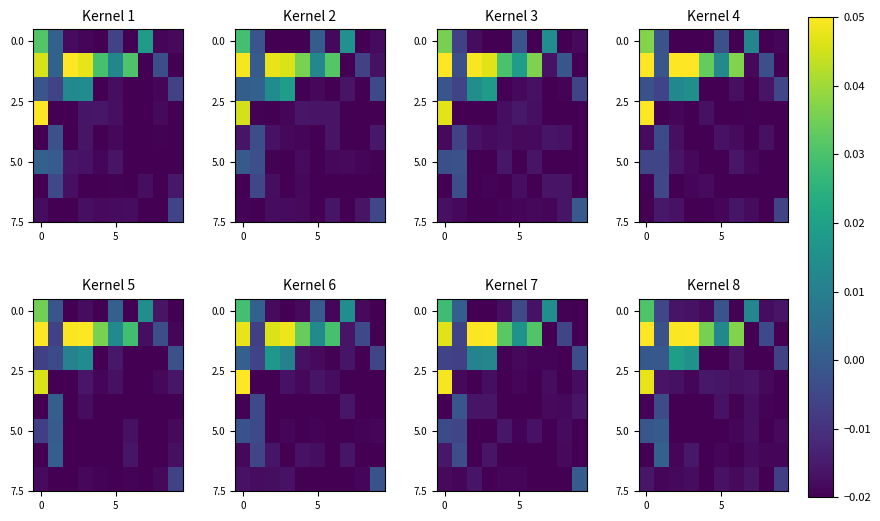

How many values in 0.0 are below zero?

8